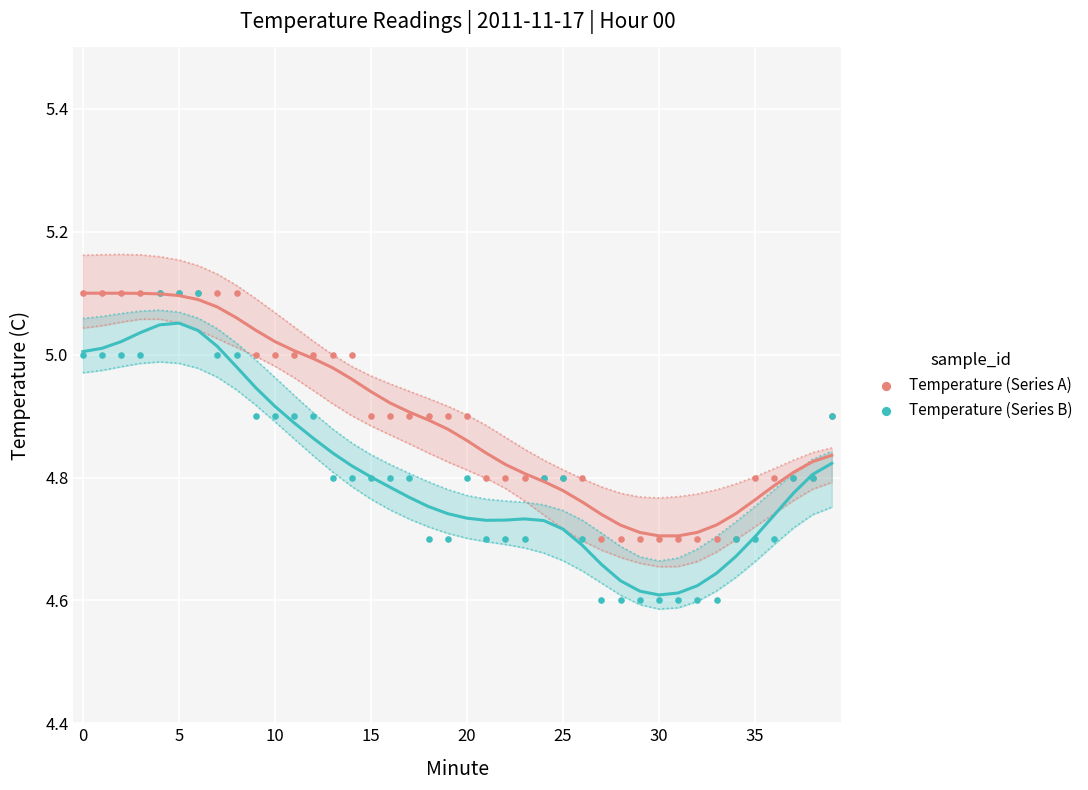

Which series has the largest Y range (max minus min)?

Temperature (Series B)